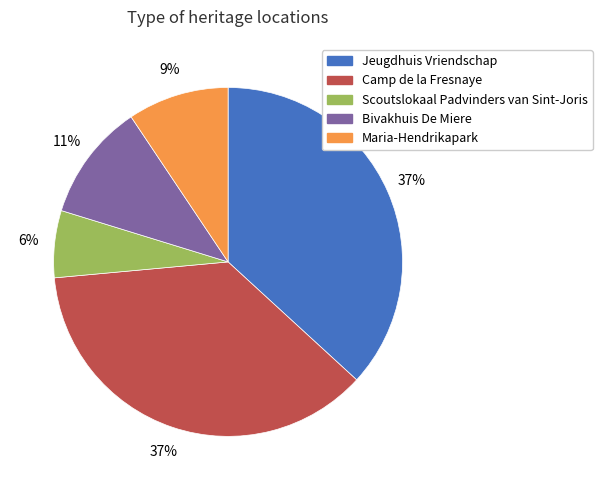

To the nearest percent, what percentage of the pie is Jeugdhuis Vriendschap?

37%